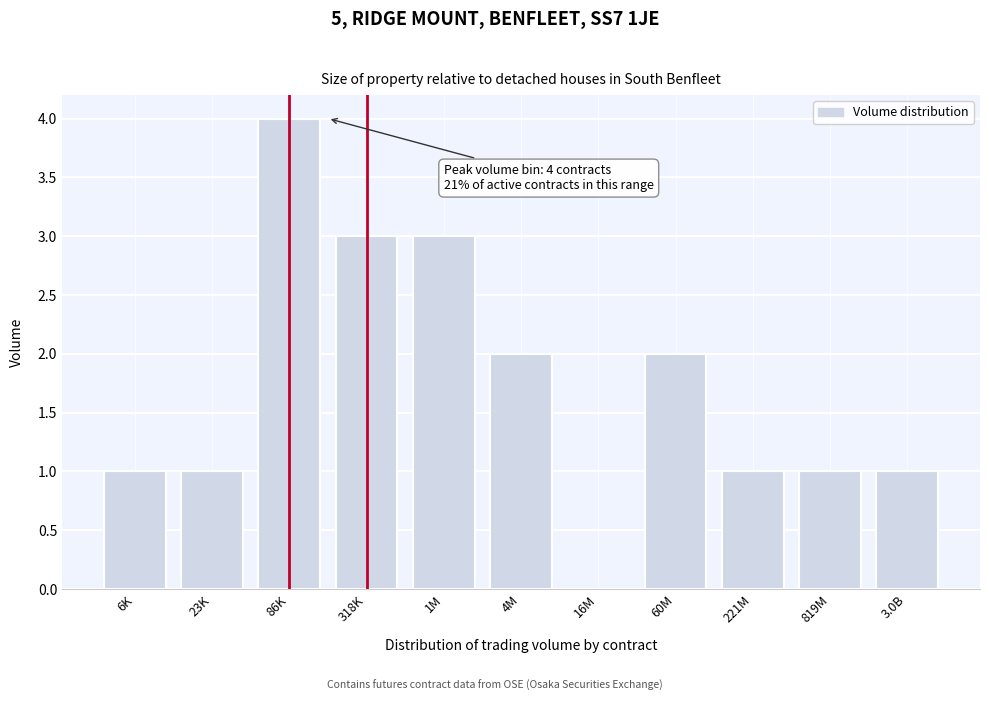

The chart shows a value of 2 at 221M. True or false?

False